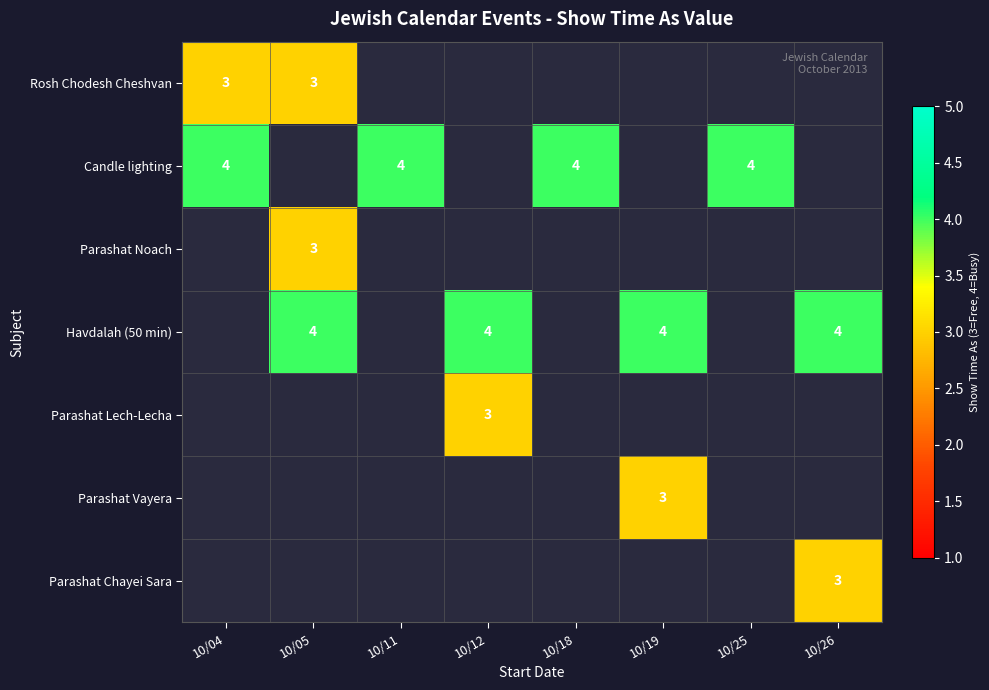

Is it true that Havdalah (50 min) equals 4 at 10/19?

True